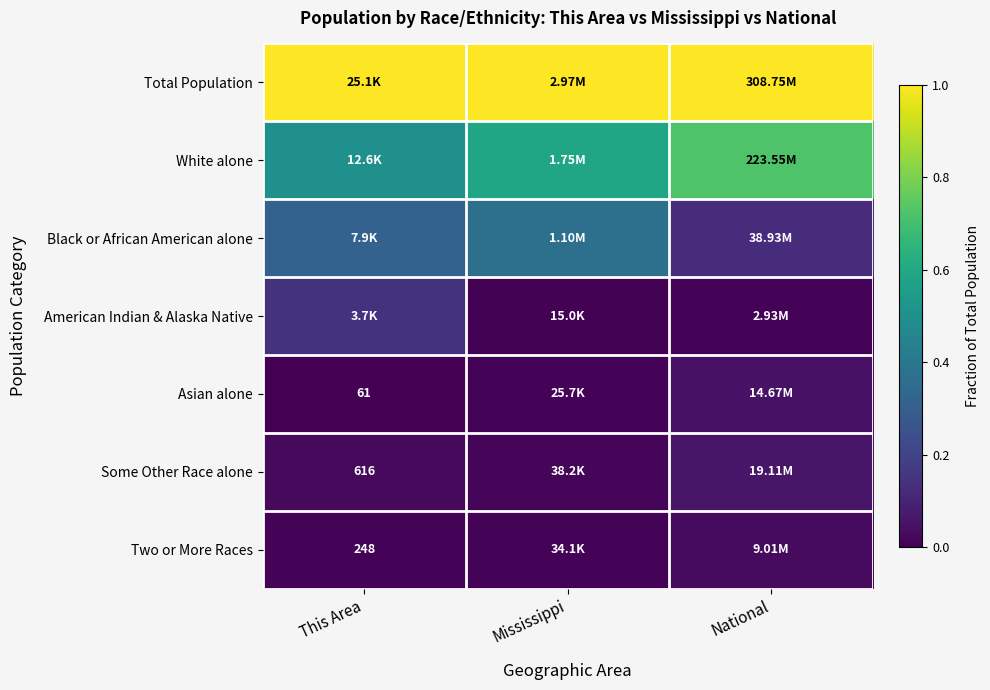

The White alone series shows 0.7 at National. True or false?

True